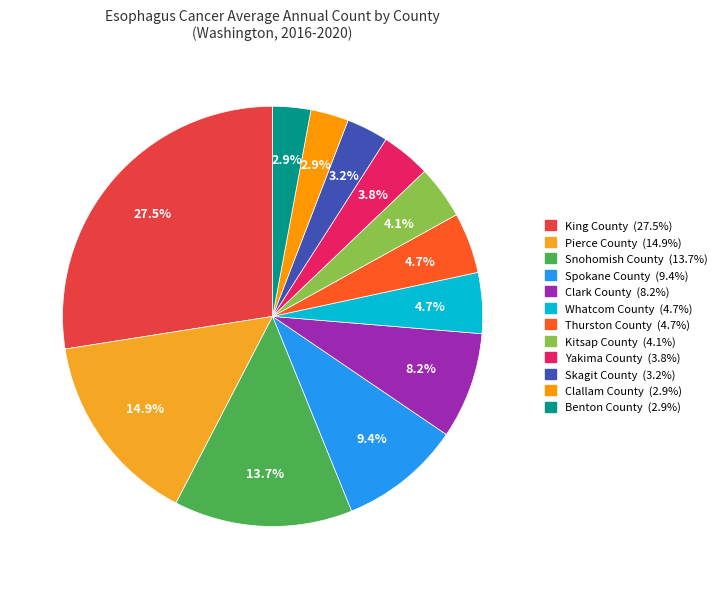

Does Skagit County represent more than half of the total?

No